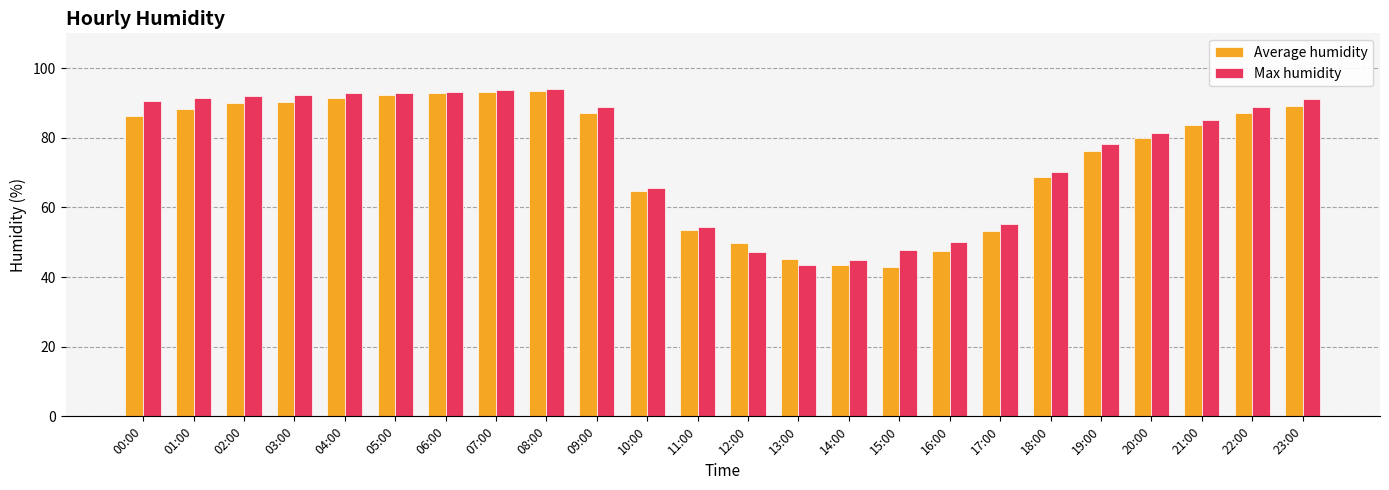

Is the value of Average humidity at 03:00 greater than the value of Max humidity at 07:00?

No